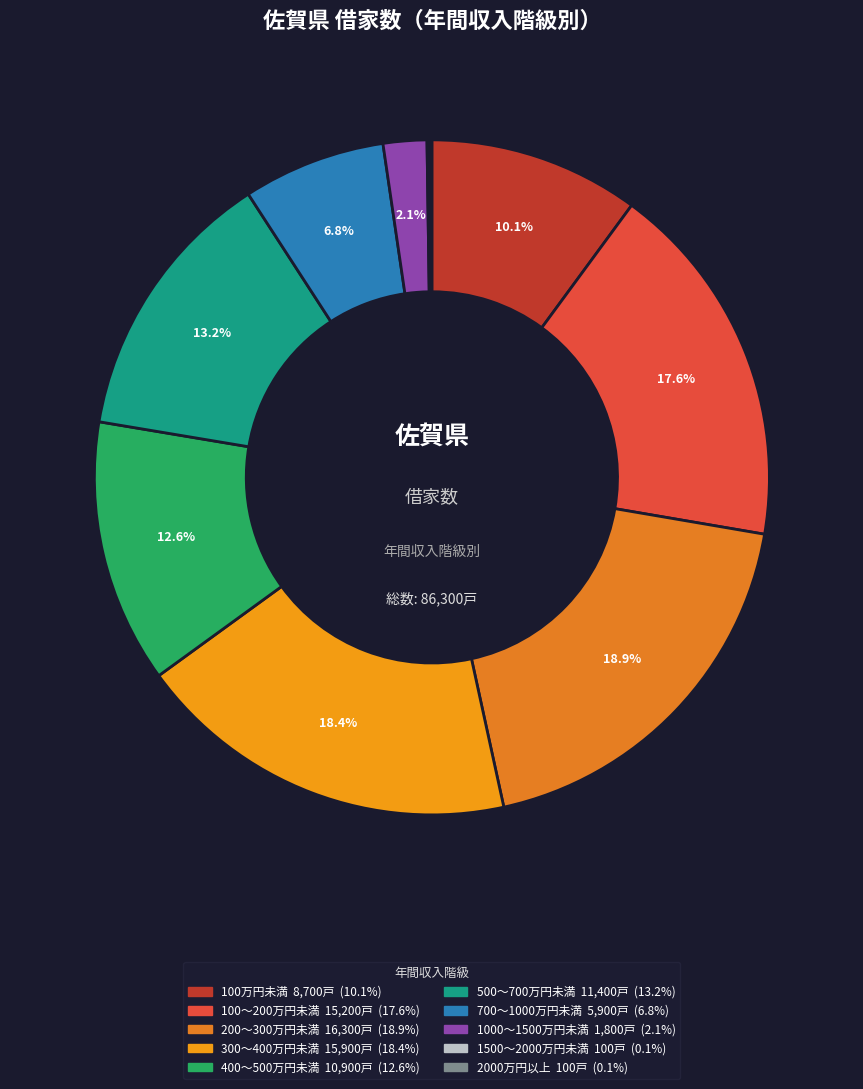

How many slices are in this pie chart?

10